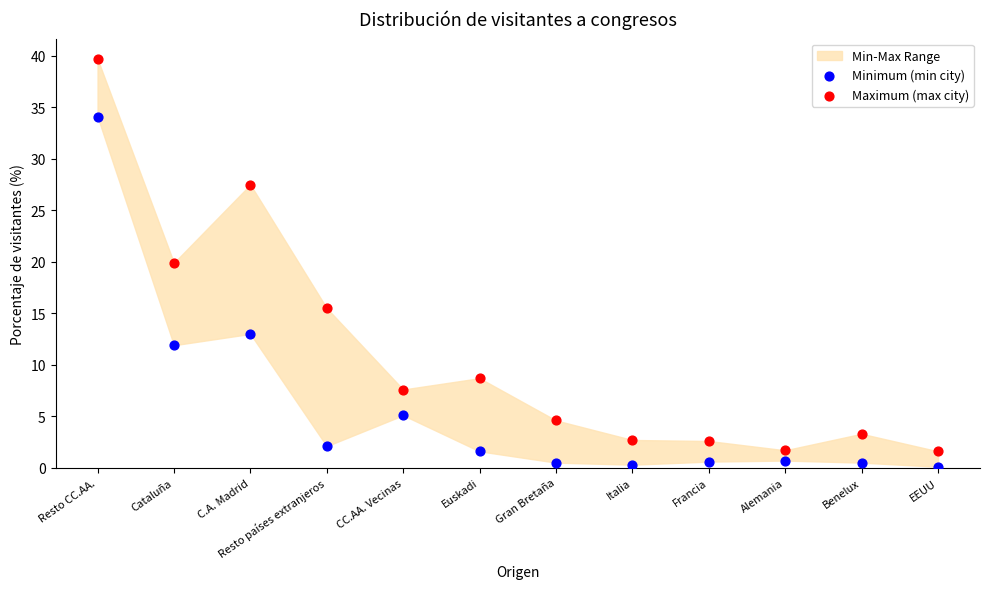

Which series has the largest Y range (max minus min)?

Maximum (max city)